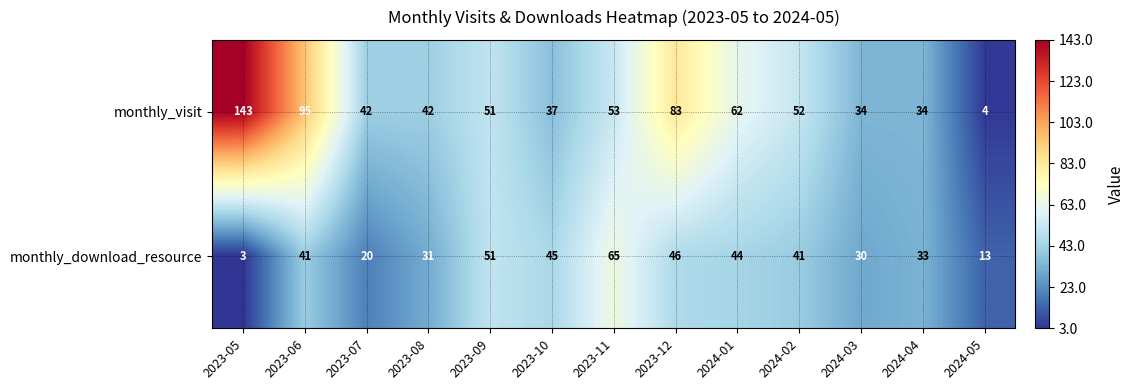

At 2024-01, list the series in order from smallest to largest.

monthly_download_resource, monthly_visit